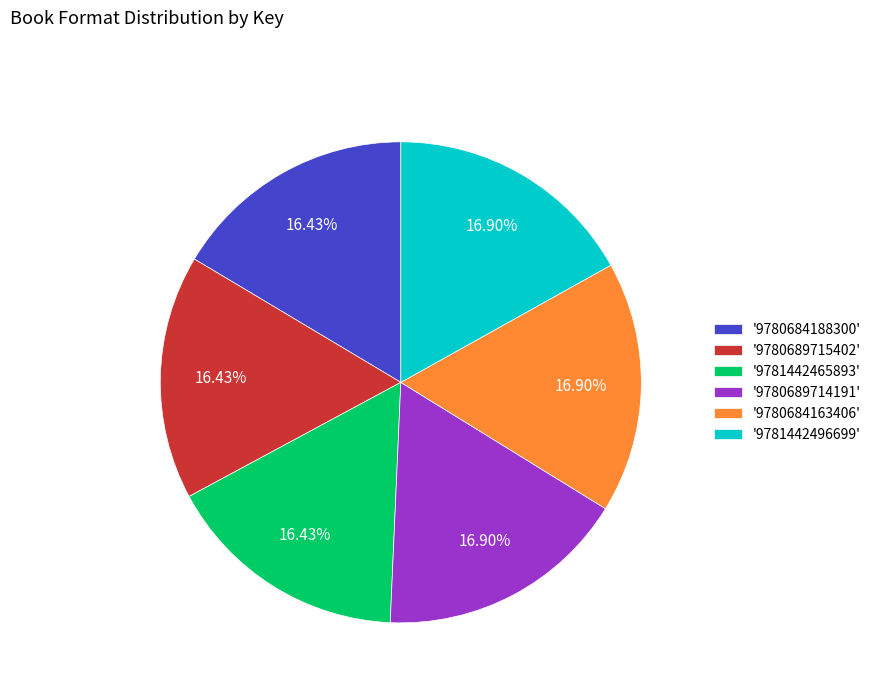

How many segments does this pie chart have?

6